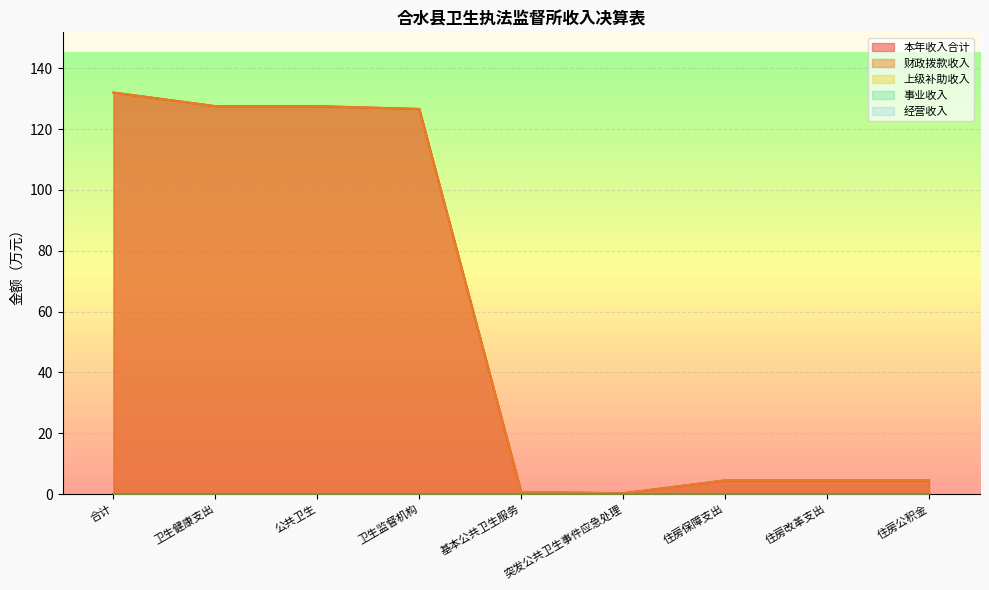

The 经营收入 series shows 0.0 at 住房保障支出. True or false?

True